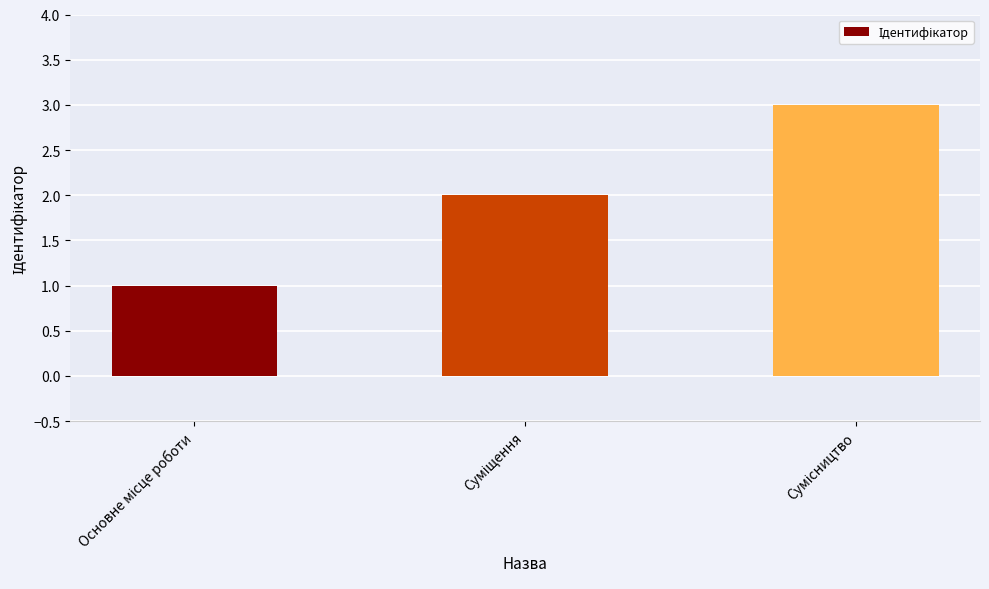

What is the smallest value displayed?

1